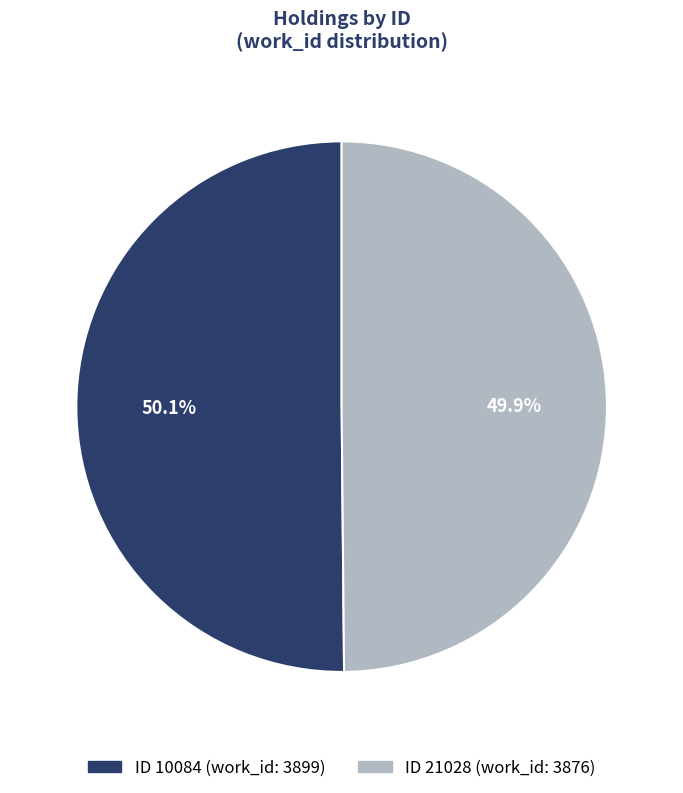

Does any single category account for the majority?

Yes